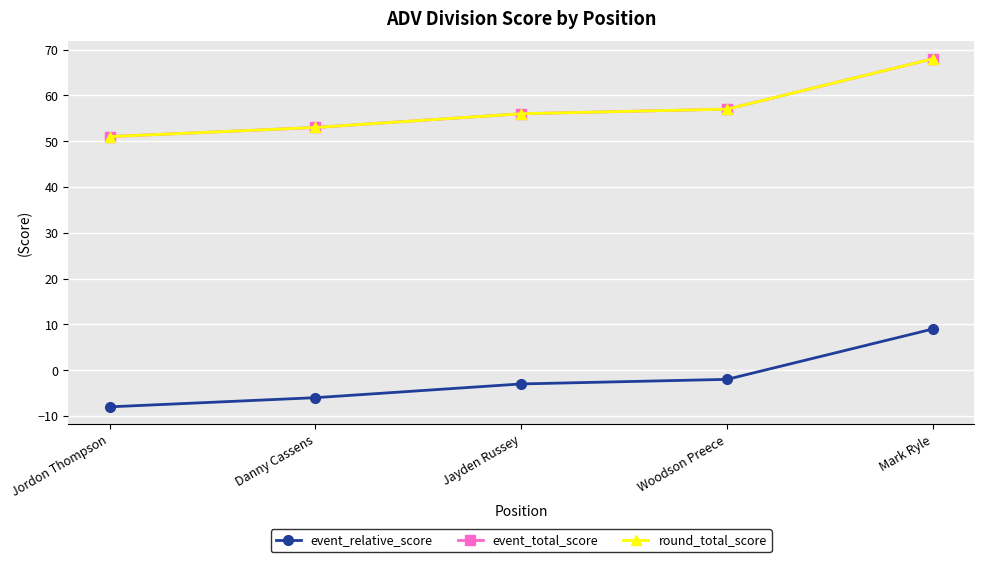

Is this an area chart (filled region under the line)?

No